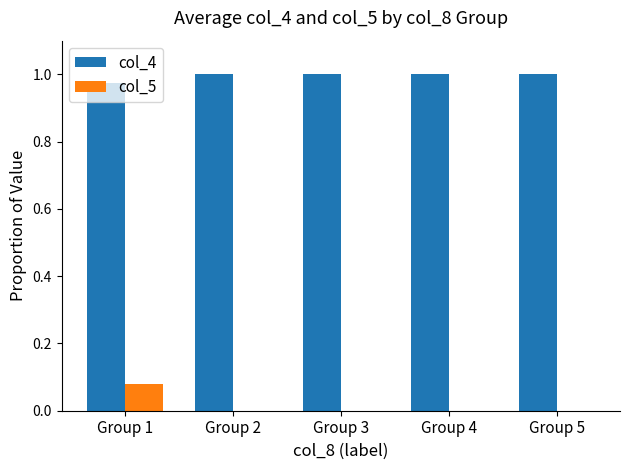

Which category has the highest value in the col_5 series?

Group 1